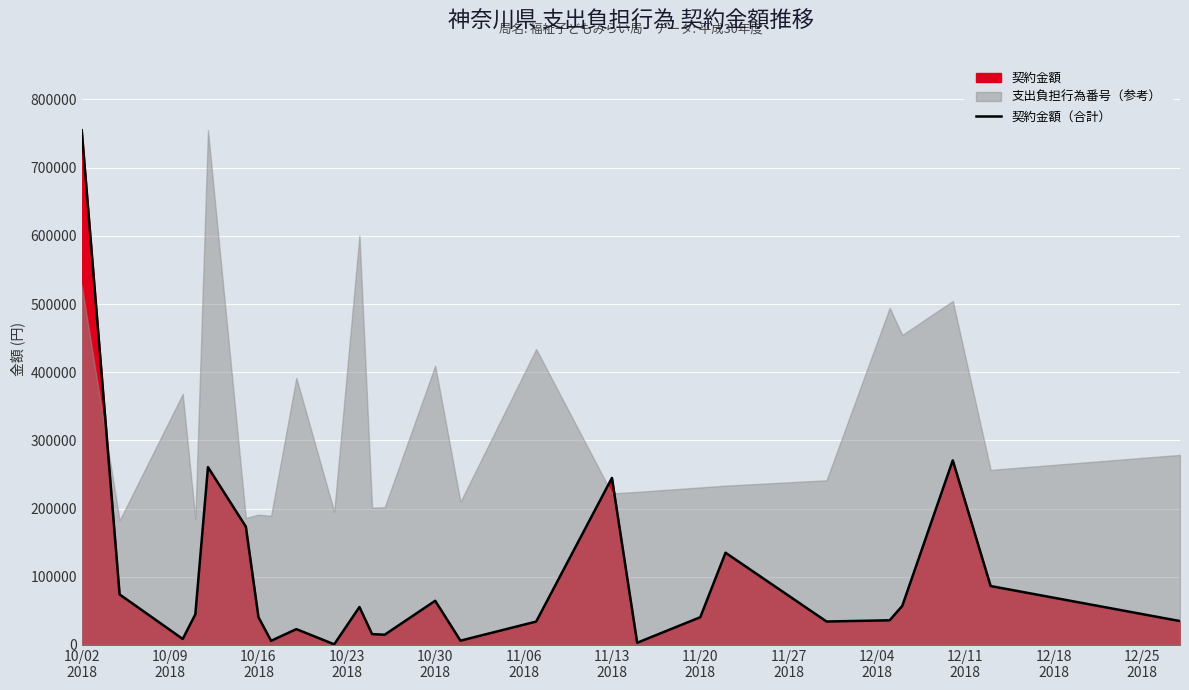

The chart shows a value of 395221 at 10/02
2018. True or false?

False